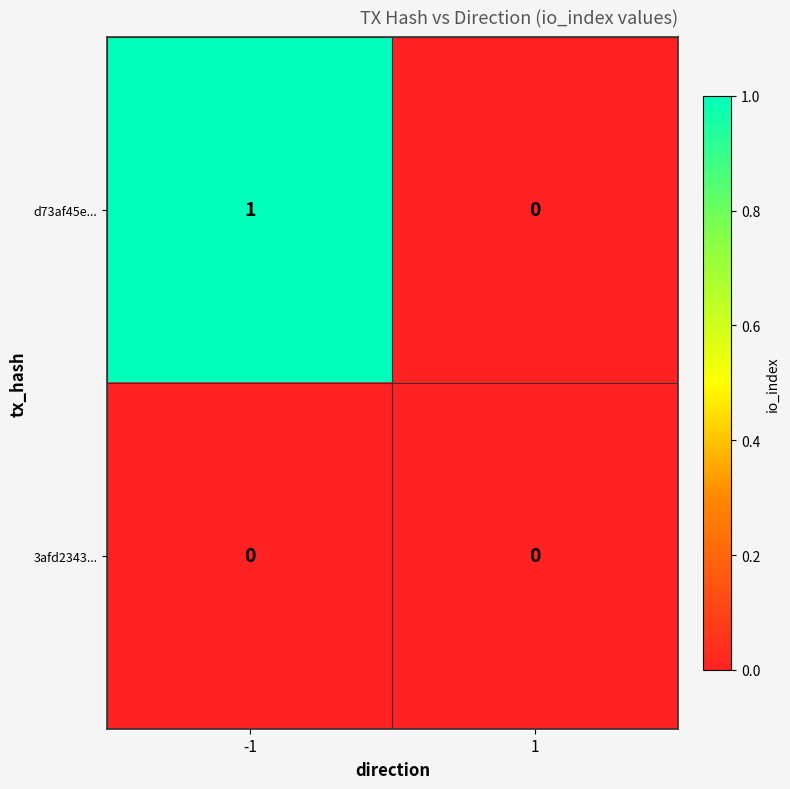

At which category is the sum across all series the highest?

-1